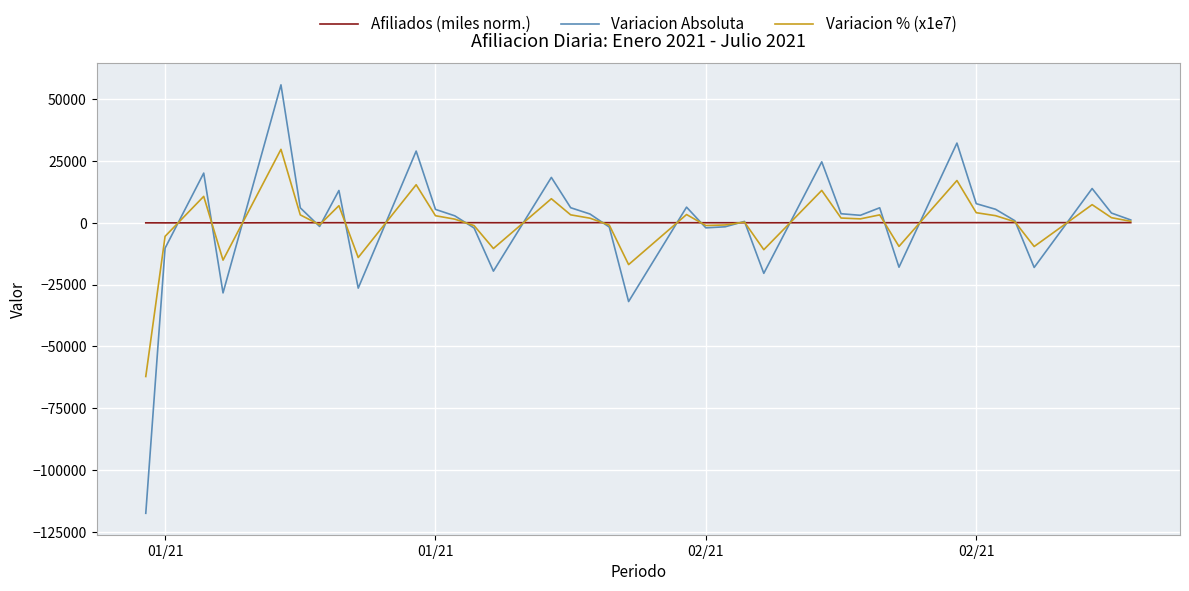

Which series has the widest spread of values?

Variacion Absoluta